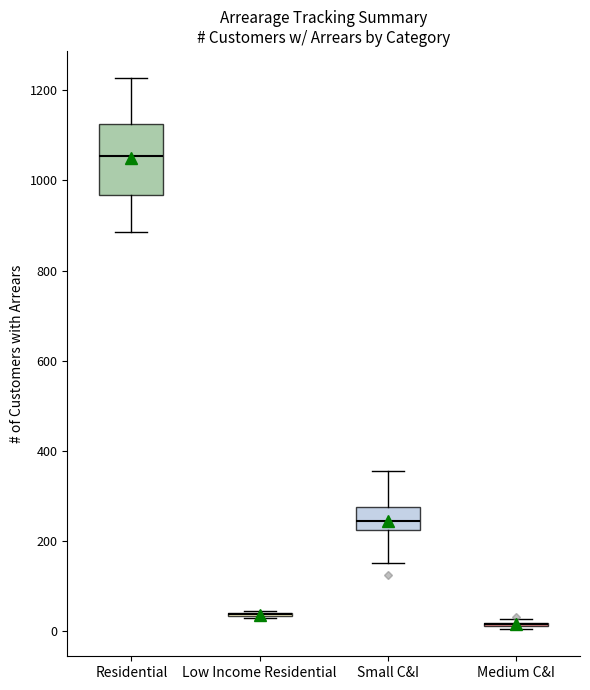

Reading left to right, read every box against the y-axis: the position of its median line, the range the box covers, and the ends of its whiskers. The values are not printed on the chart, so give them approximately, as read against the axis.

Residential: median 1060, box 960 to 1120, whiskers 880 to 1220
Low Income Residential: box collapsed to a line at 40, whiskers 20 to 40
Small C&I: median 240, box 220 to 280, whiskers 160 to 360
Medium C&I: box collapsed to a line at 20, whiskers 0 to 20